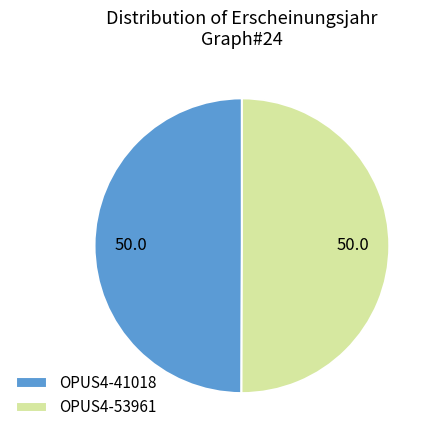

Approximately how many times larger is the value at OPUS4-41018 compared to OPUS4-53961?

1.0